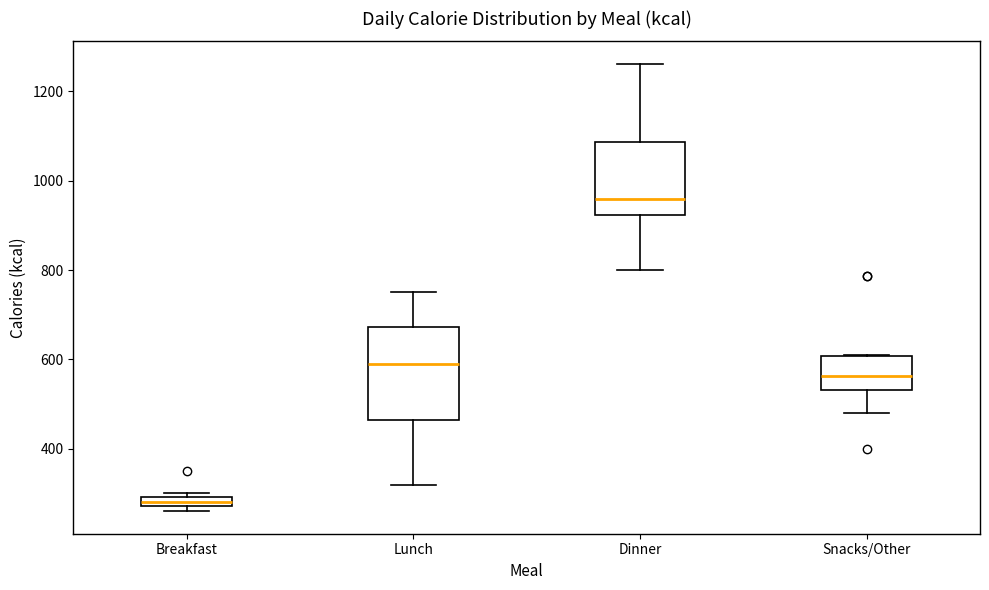

Comparing the boxes themselves (not the whiskers), which one is the tallest?

Lunch